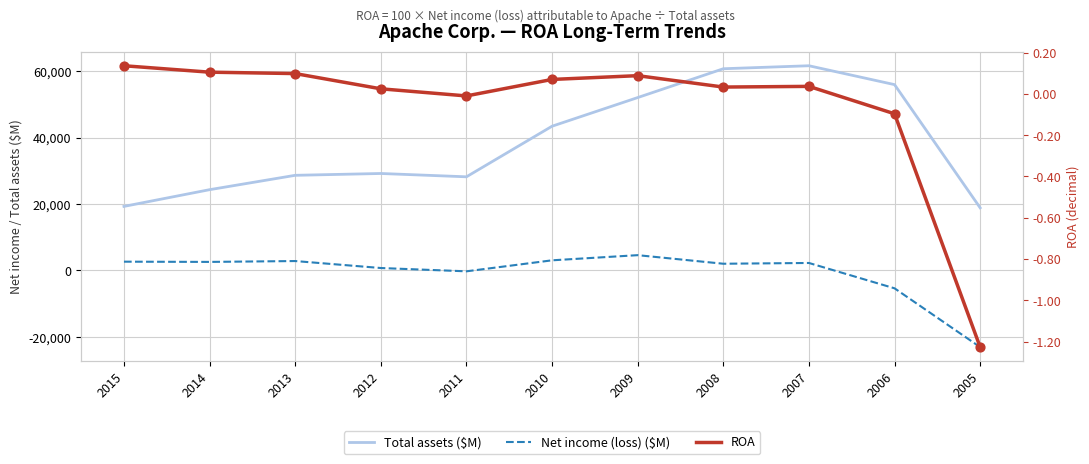

Which series has the largest total across all categories?

Total assets ($M)